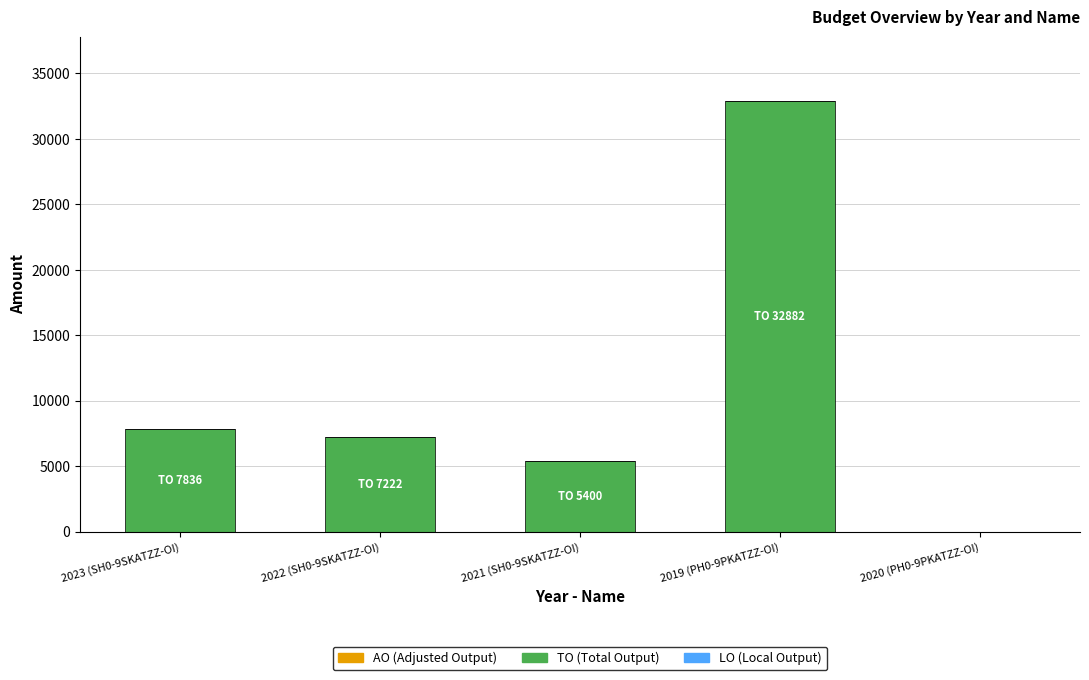

How many data points does each series have?

5